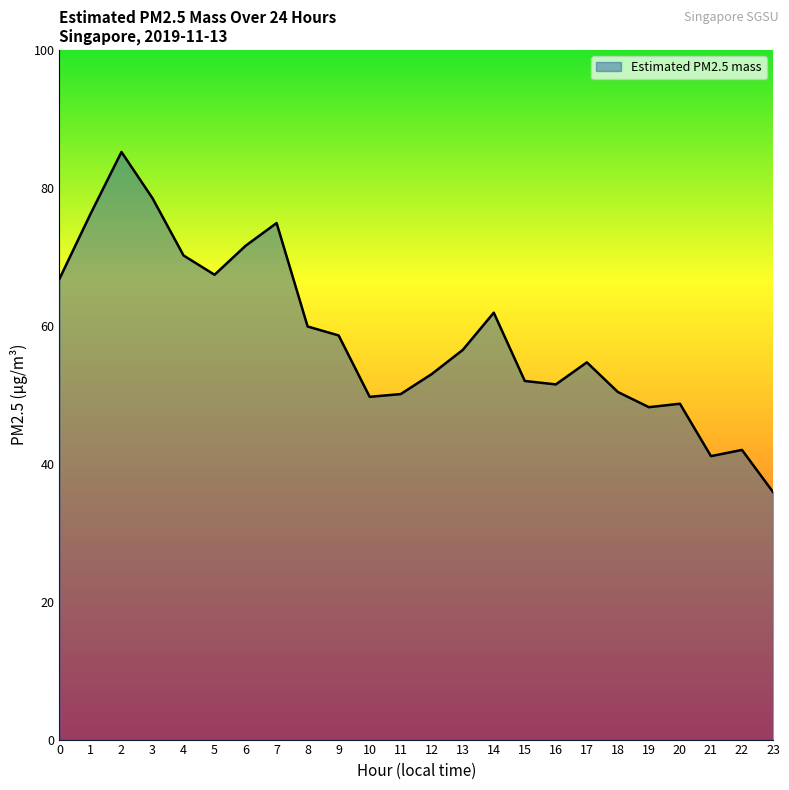

Which label corresponds to the largest value in the chart?

2